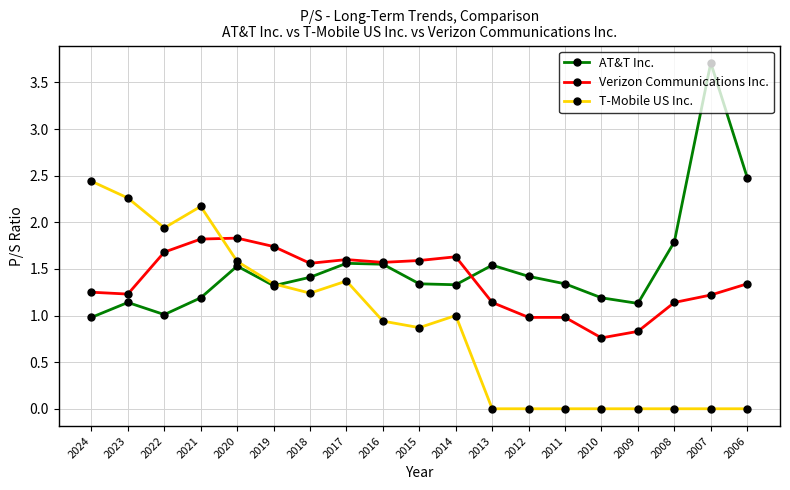

What is the value of the T-Mobile US Inc. point at the 6th from the left?

1.3